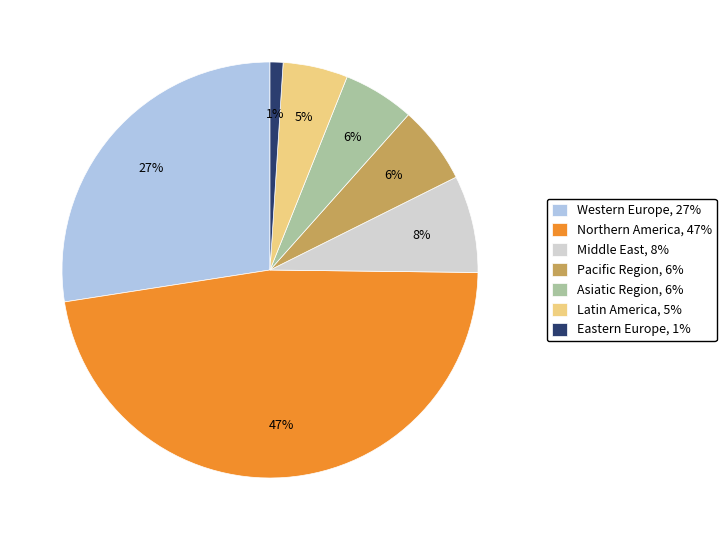

True or false: Middle East accounts for 8% of the total.

True